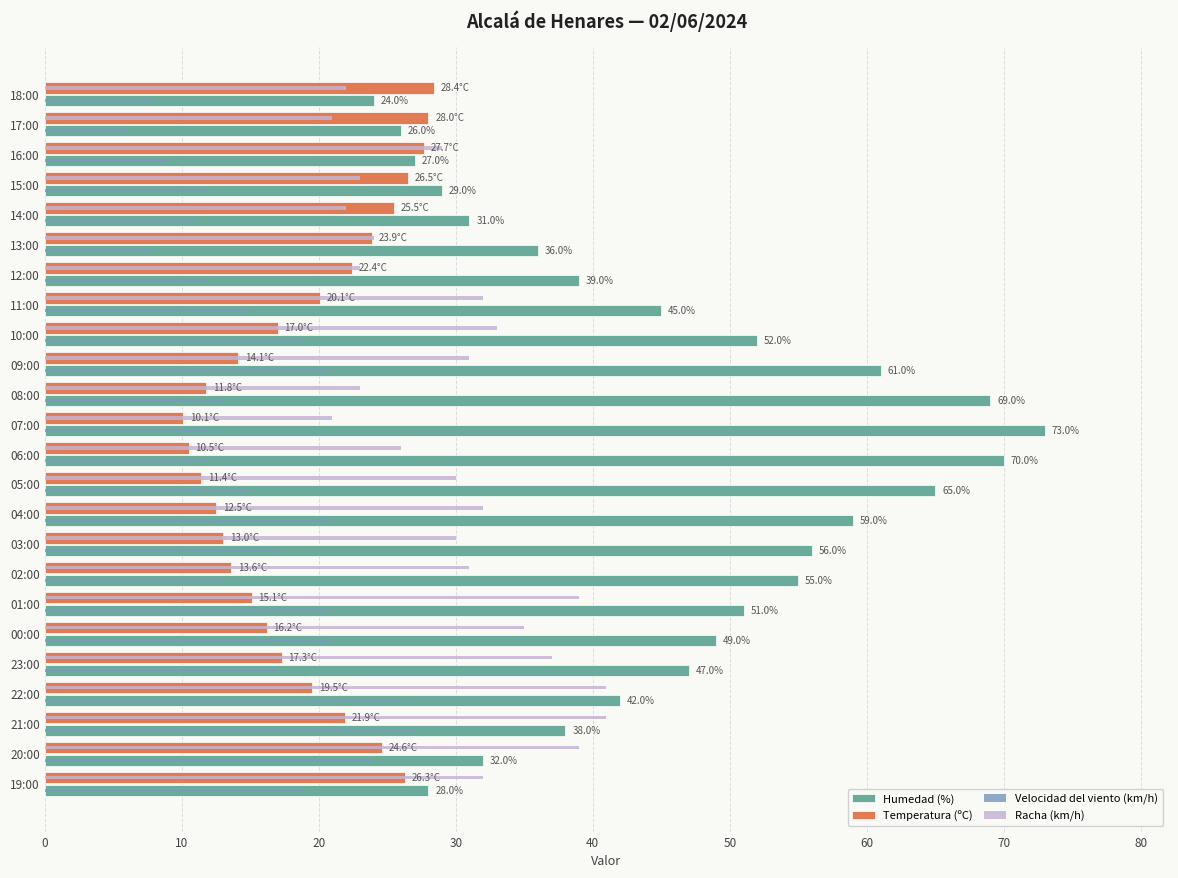

What are all the series names shown in the legend?

Humedad (%), Temperatura (ºC), Velocidad del viento (km/h), Racha (km/h)